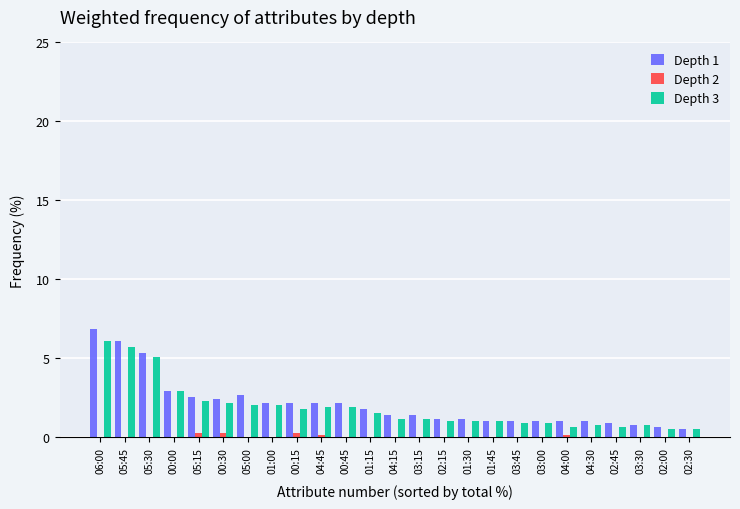

Where is Depth 3 nearest to the value 3?

00:00